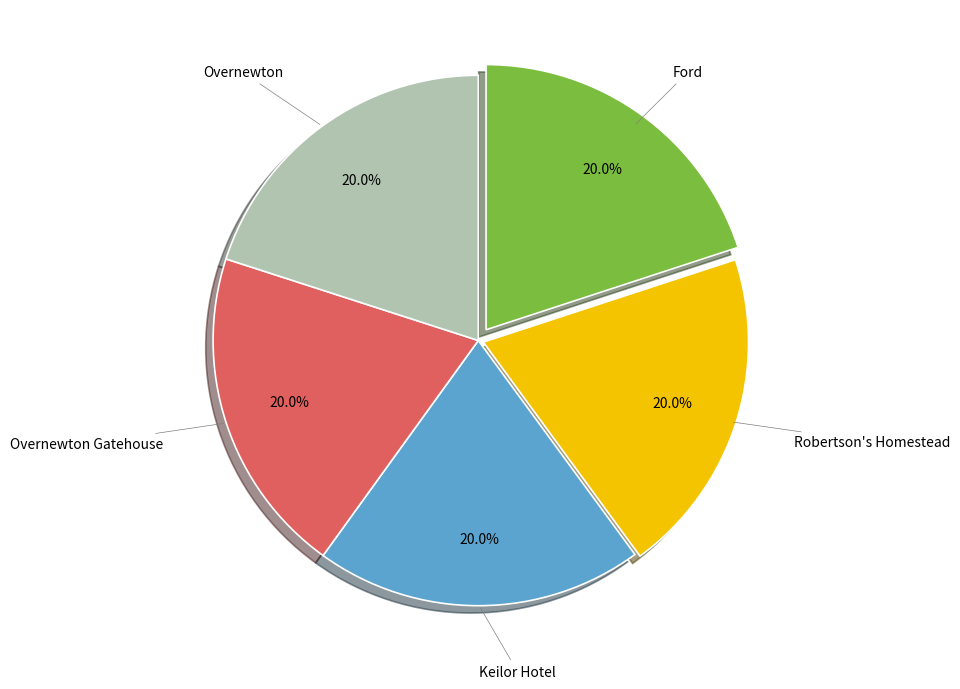

To the nearest percent, what portion does Keilor Hotel represent?

20%